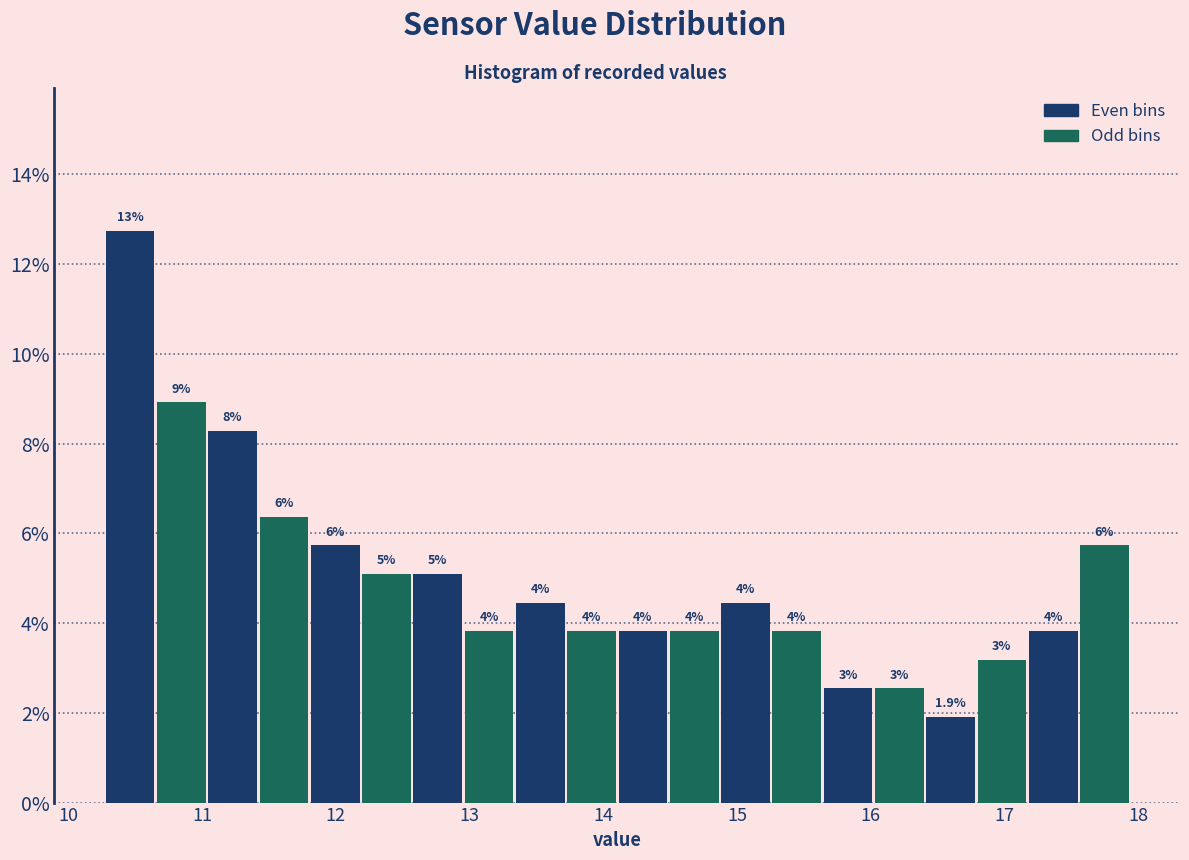

Read against the x-axis, roughly where is the centre of the tallest bar?

10.5